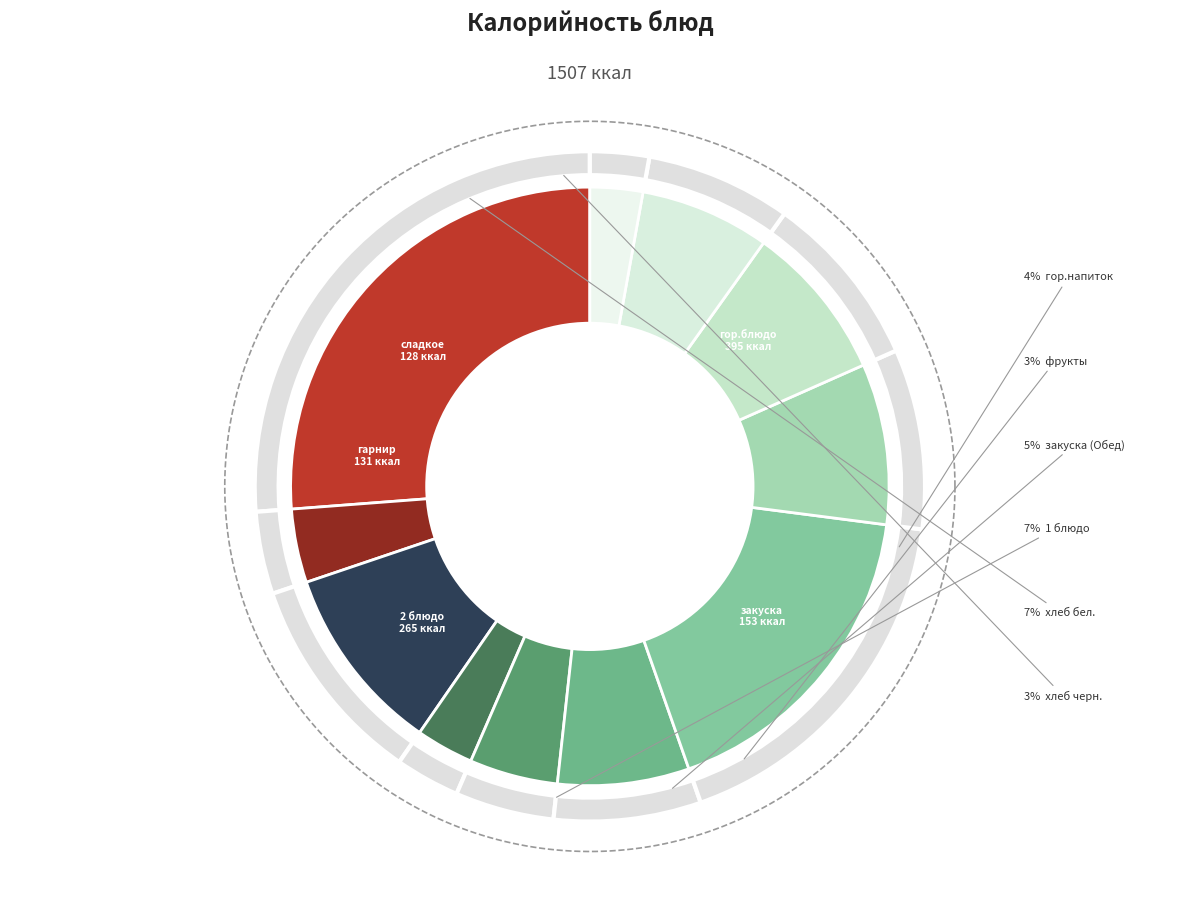

Approximately how many times larger is the value at гор.блюдо (Завтрак) compared to гор.напиток?

6.6